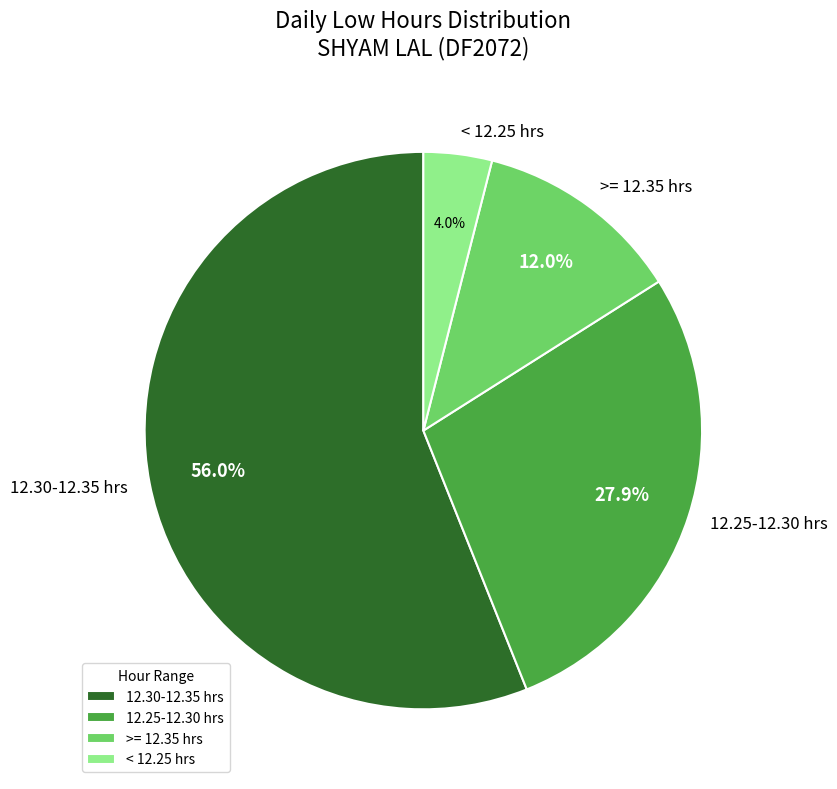

Approximately how many times larger is the value at >= 12.35 hrs compared to 12.25-12.30 hrs?

0.4